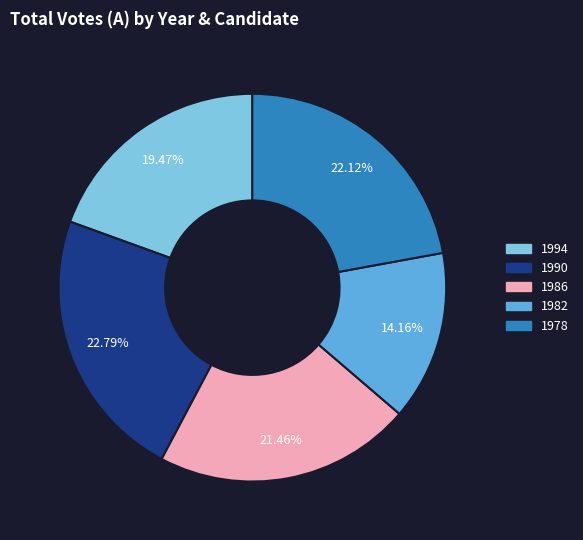

To the nearest percent, what is the difference between the largest and smallest slice percentages?

9%